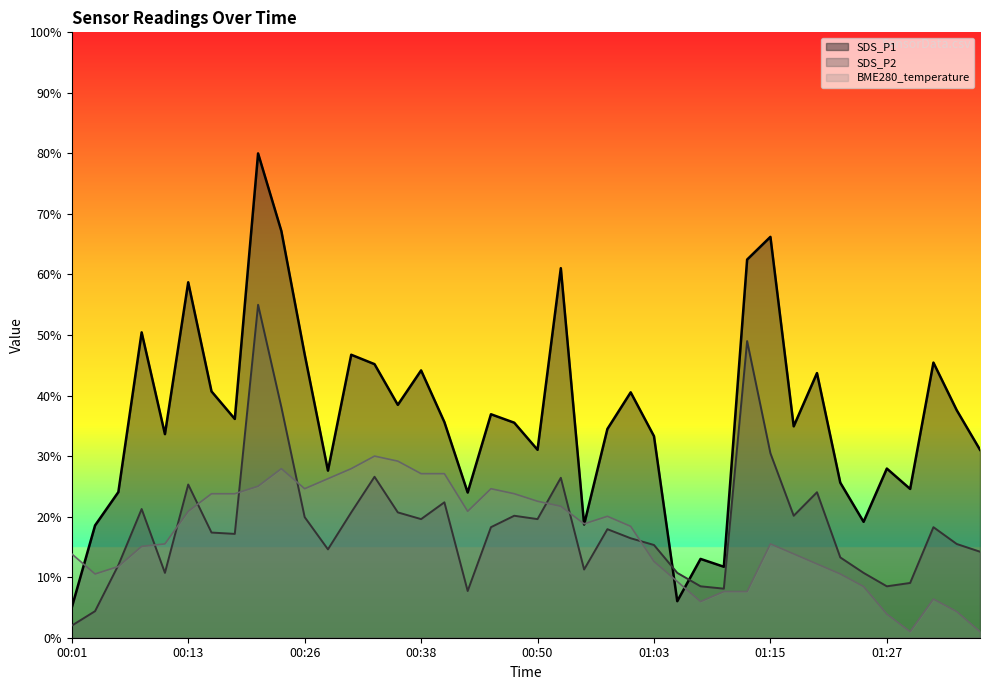

Between 00:26 and 00:40, which is larger?

00:26